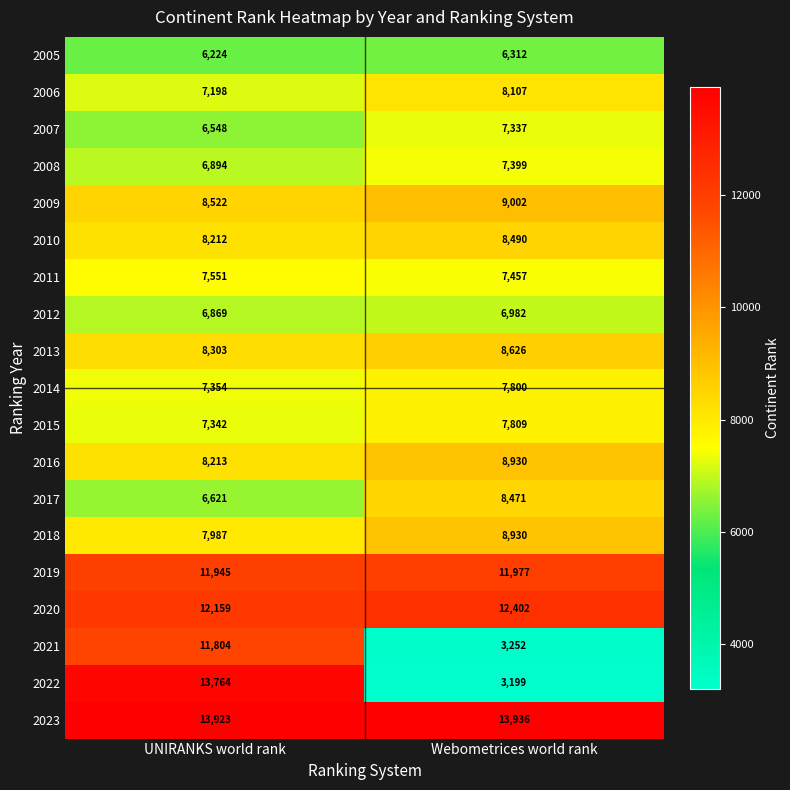

Which series has the largest range (max minus min)?

2022